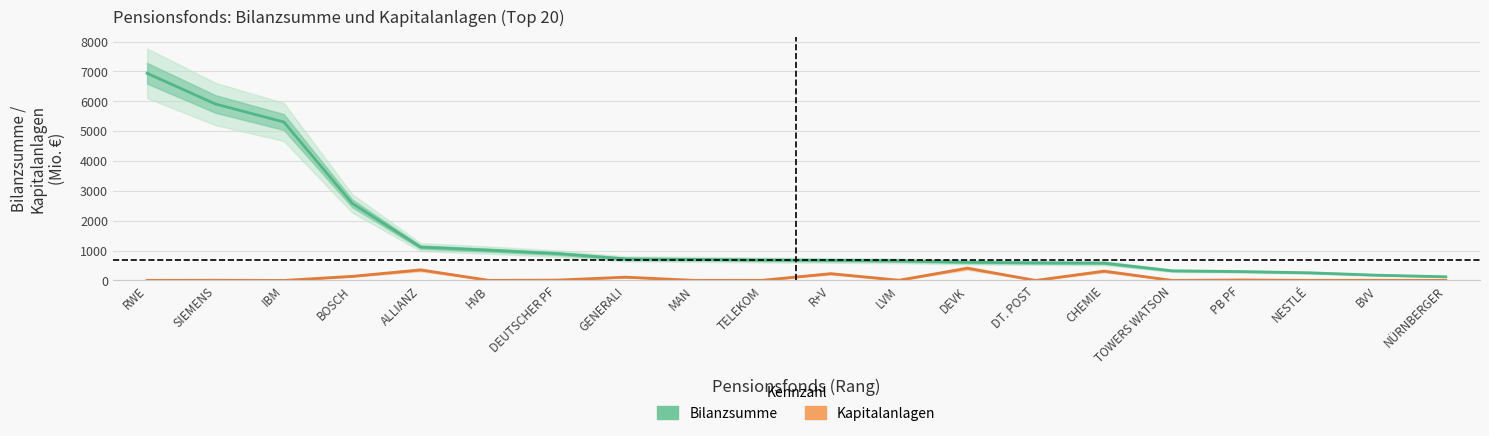

Reading left to right, transcribe all the data shown in this chart.

Bilanzsumme (Mio. €): RWE=6937.2	SIEMENS=5909.1	IBM=5305.8	BOSCH=2581.9	ALLIANZ=1117.3	HVB=1014.1	DEUTSCHER PF=899.2	GENERALI=721.5	MAN=706.4	TELEKOM=684.5	R+V=672.6	LVM=655.6	DEVK=609.9	DT. POST=589.1	CHEMIE=580.3	TOWERS WATSON=321.7	PB PF=297.5	NESTLÉ=255.7	BVV=175.6	NÜRNBERGER=123.2
Kapitalanlagen (Mio. €): RWE=3.4	SIEMENS=7.0	IBM=0.0	BOSCH=136.9	ALLIANZ=352.1	HVB=3.9	DEUTSCHER PF=11.6	GENERALI=110.0	MAN=3.2	TELEKOM=5.0	R+V=226.8	LVM=7.2	DEVK=409.7	DT. POST=0.0	CHEMIE=311.4	TOWERS WATSON=0.0	PB PF=16.1	NESTLÉ=3.2	BVV=5.2	NÜRNBERGER=3.6